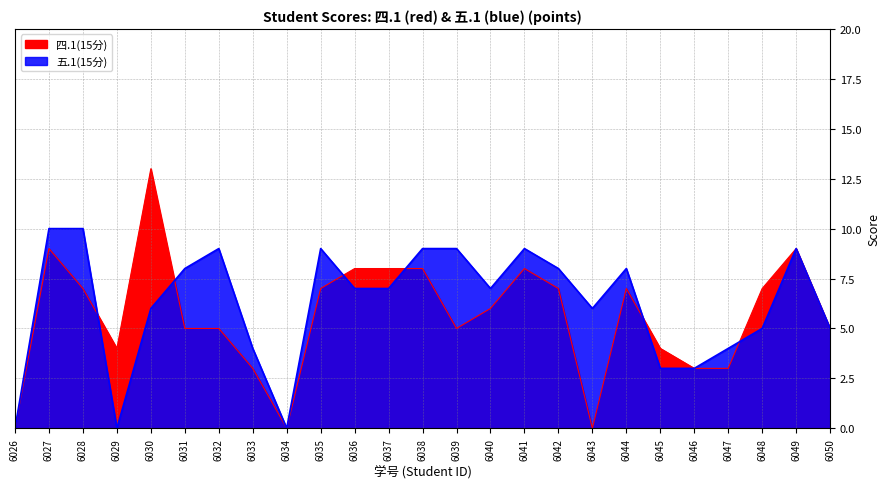

Which label corresponds to the largest value in the chart?

6030